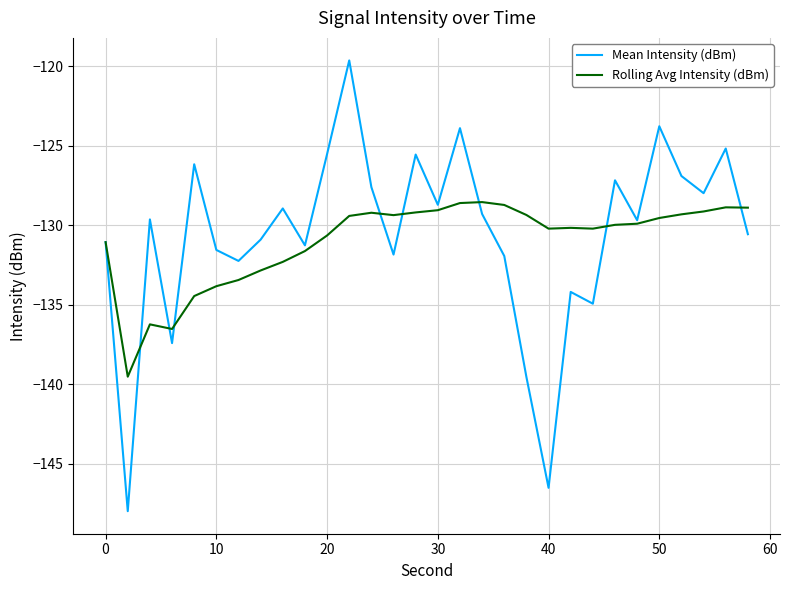

What is the maximum value shown in the chart?

-119.6